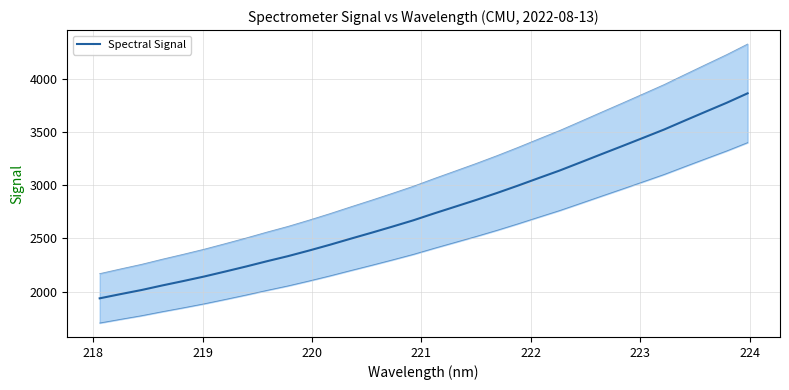

Is this an area chart (filled region under the line)?

No